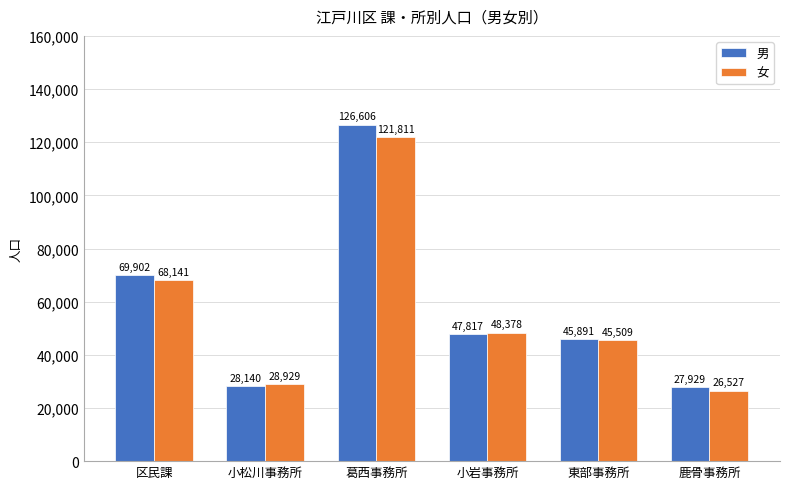

Where is 男 nearest to the value 77267?

区民課